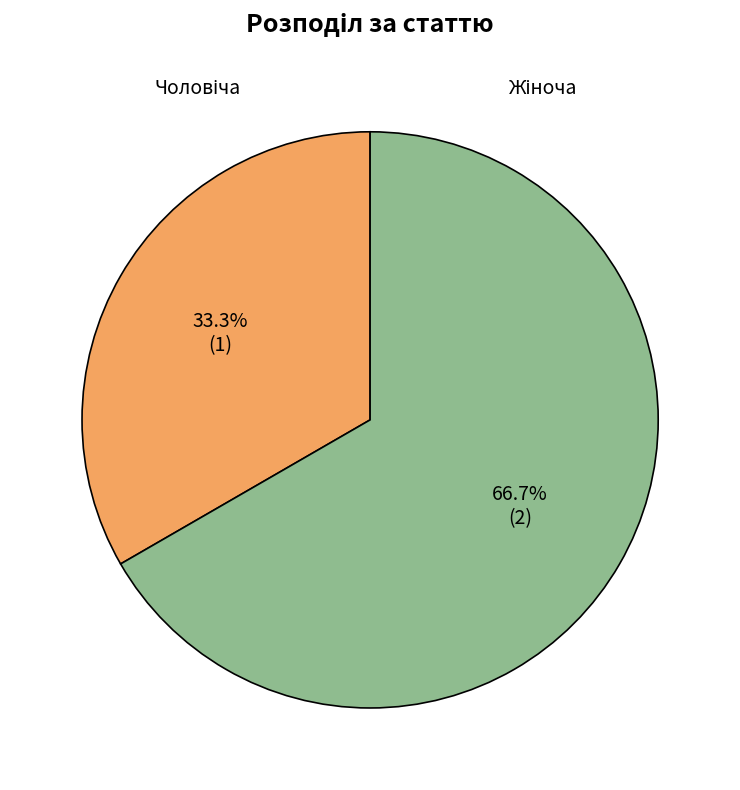

What is the smallest slice in the pie chart?

Чоловіча